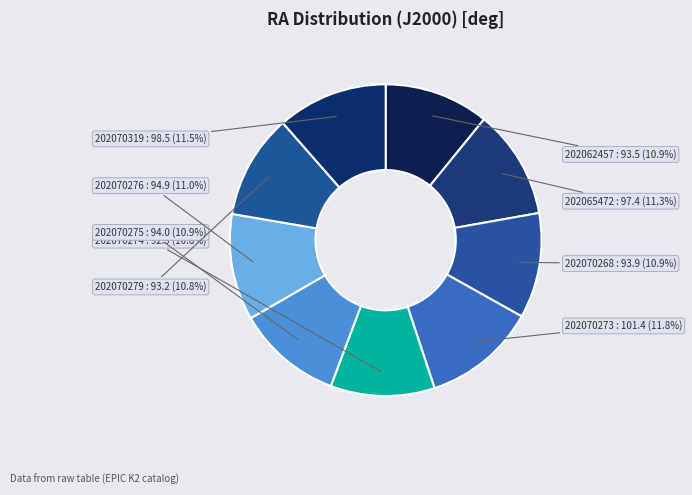

How many segments does this pie chart have?

9